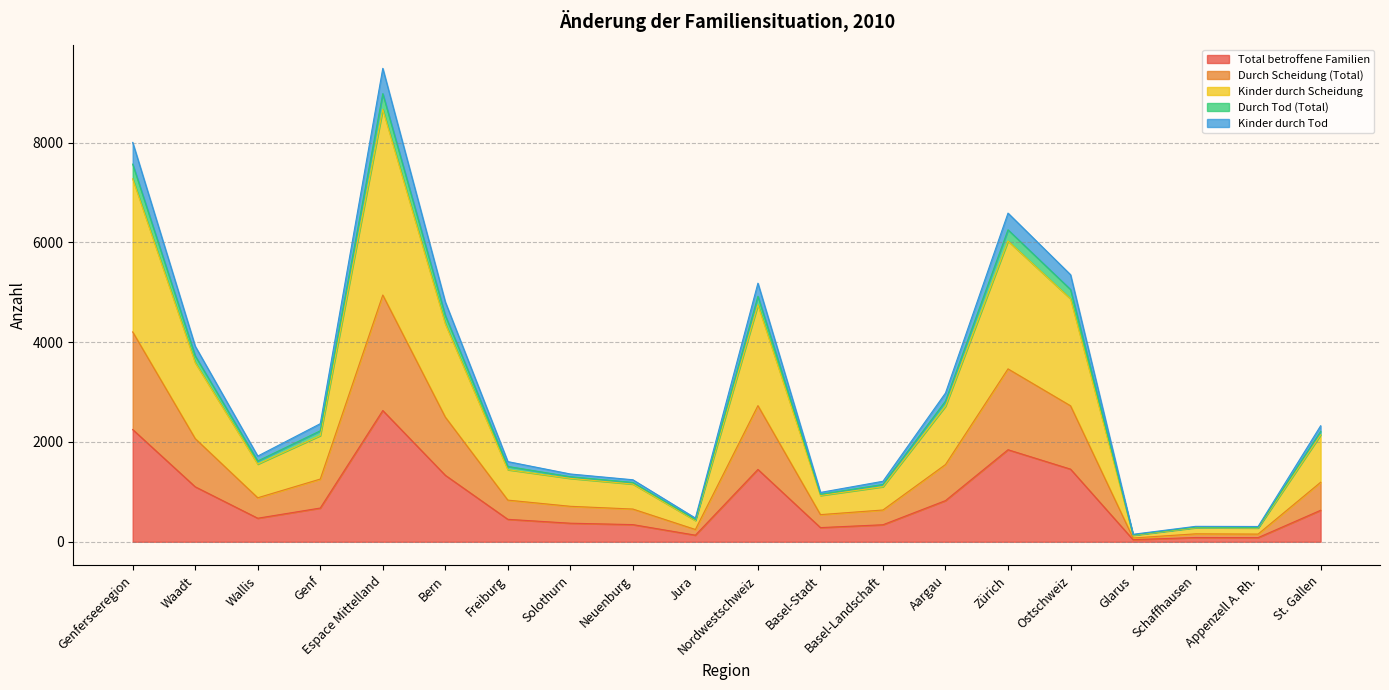

True or false: Total betroffene Familien has a value of 1456 at Ostschweiz.

True